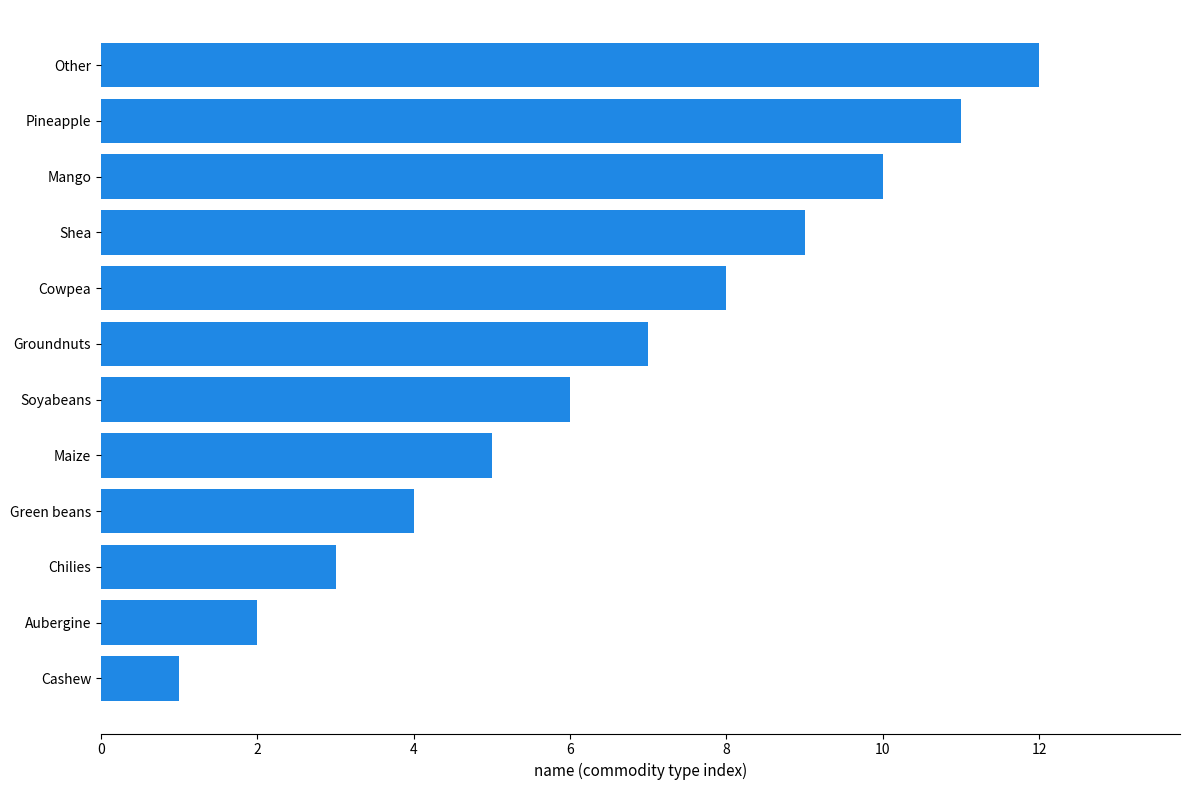

What is the sum of all values?

78